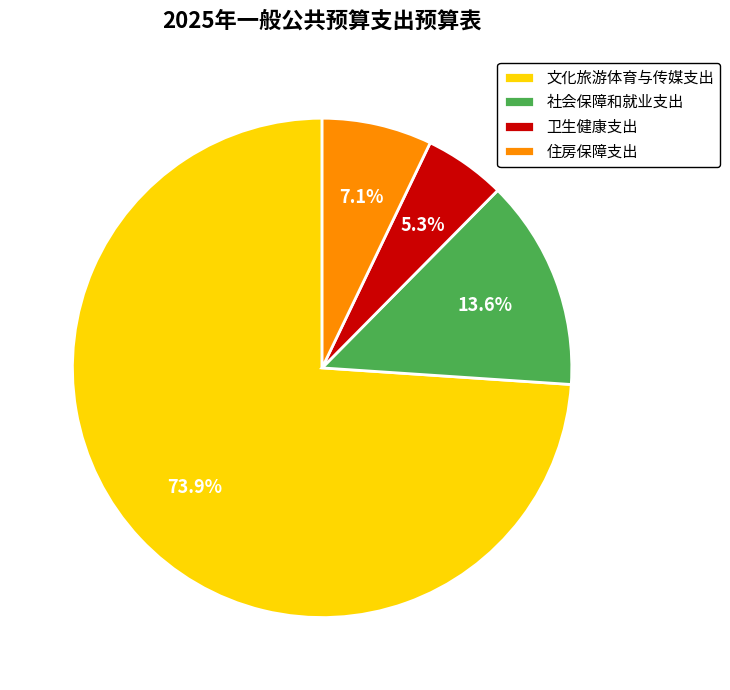

What is the ratio of the value at 社会保障和就业支出 to the value at 文化旅游体育与传媒支出?

0.2